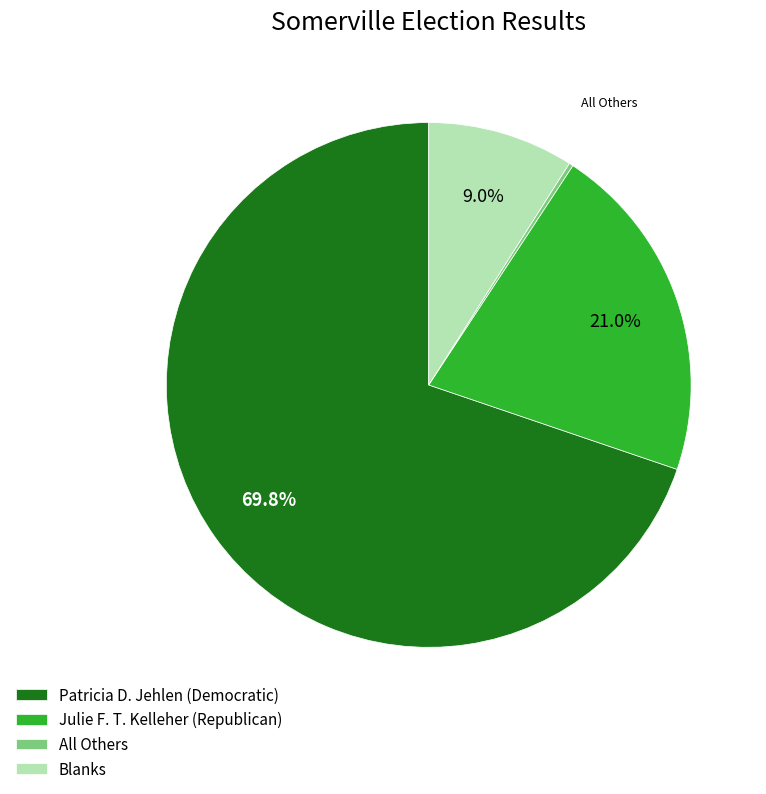

Does Julie F. T. Kelleher (Republican) account for over 50% of the chart?

No